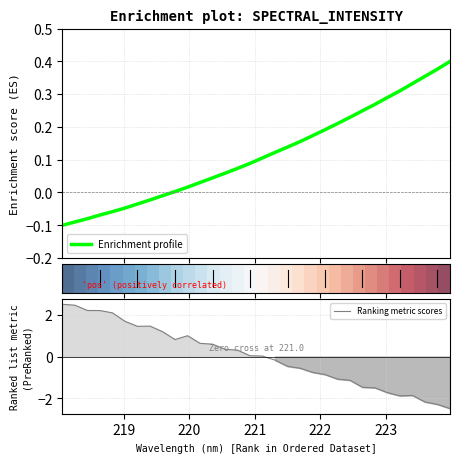

At which category does Ranking metric scores reach its first local valley?

224